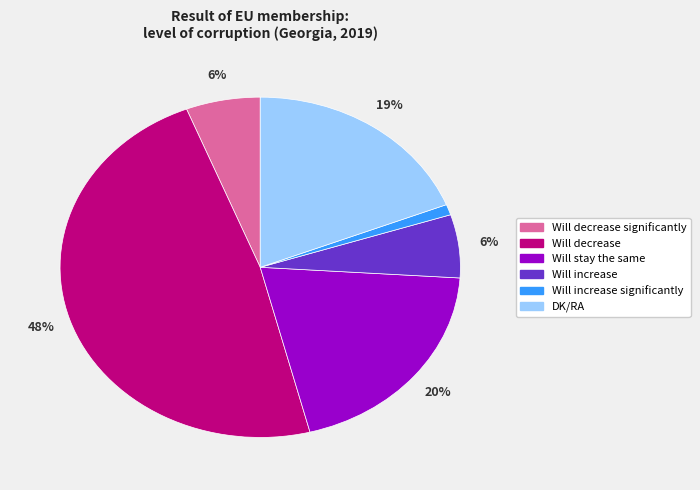

To the nearest percent, what is the average slice percentage?

17%